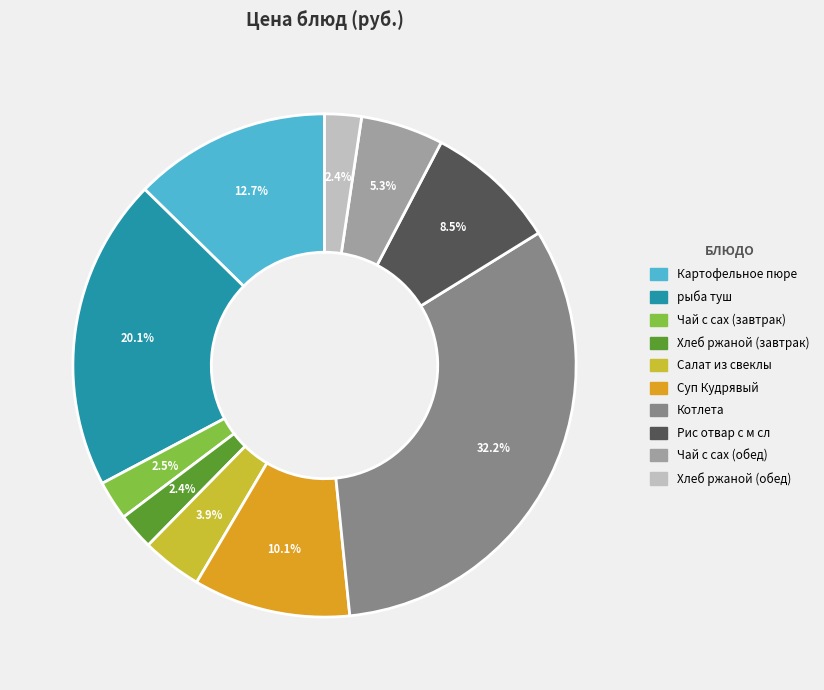

Do Салат из свеклы and Картофельное пюре together represent more than half of the pie?

No